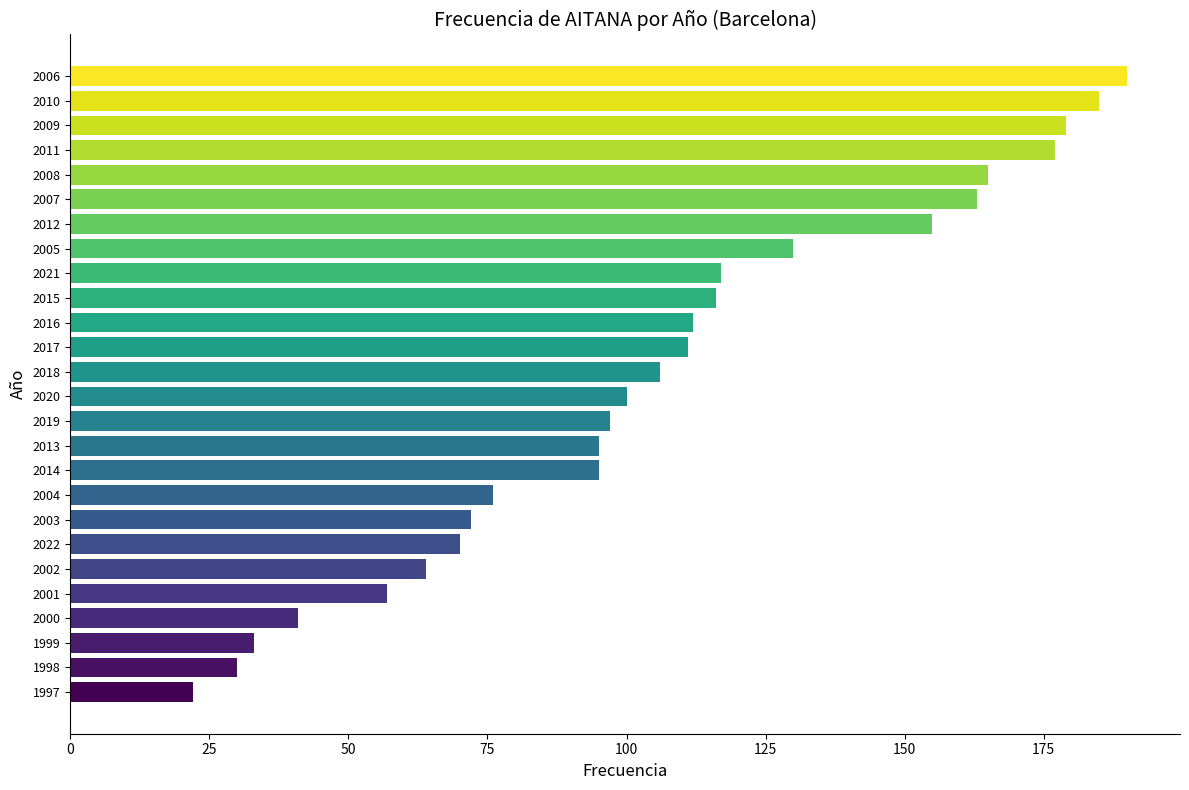

The chart shows a value of 27 at 2002. True or false?

False